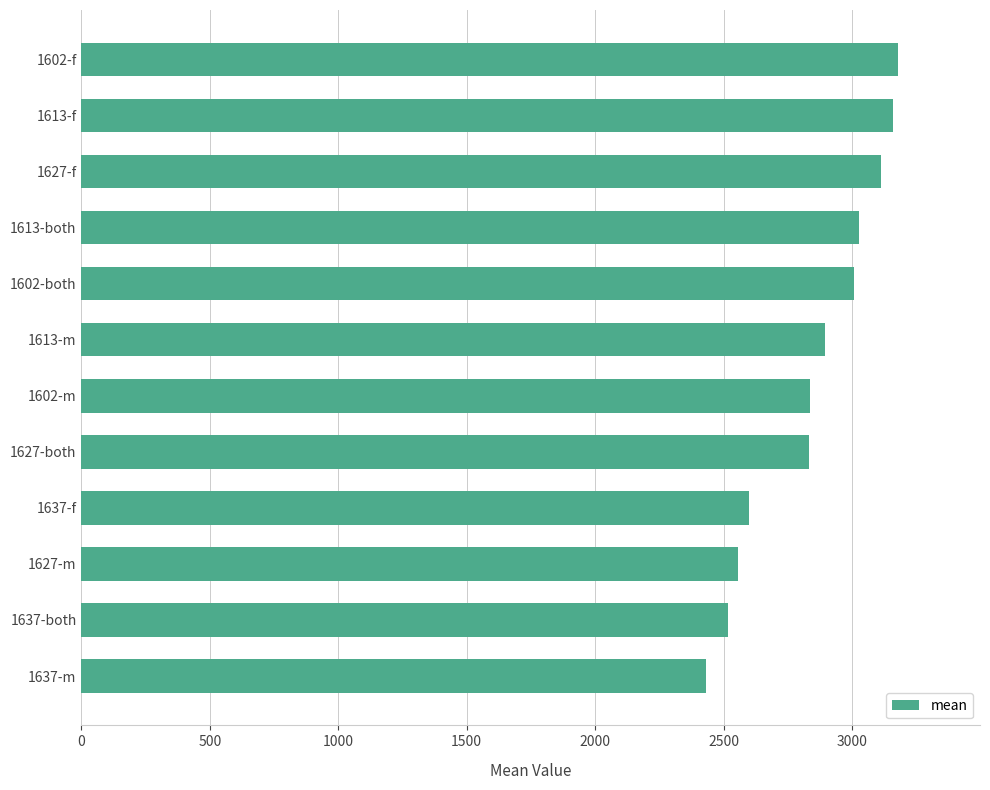

At which category does the chart reach its minimum across all series?

1637-m